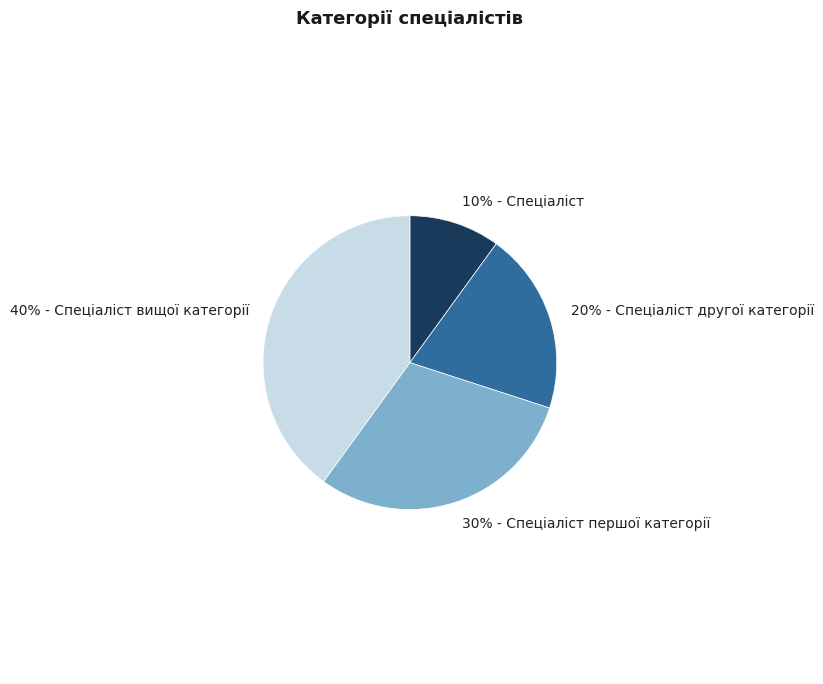

True or false: 10% - Спеціаліст accounts for 1% of the total.

False